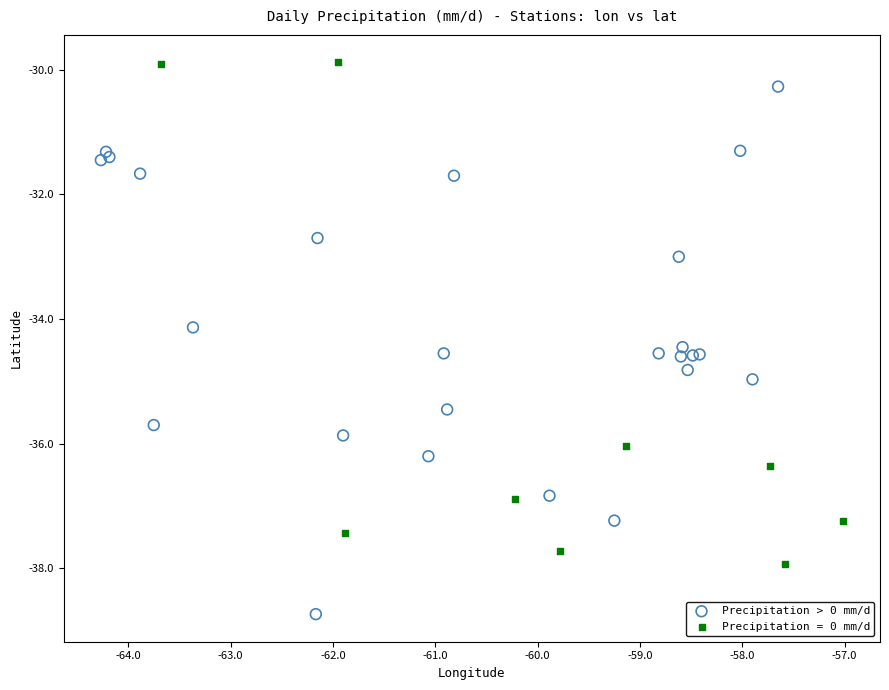

Which series contains the lowest Y value?

Precipitation > 0 mm/d